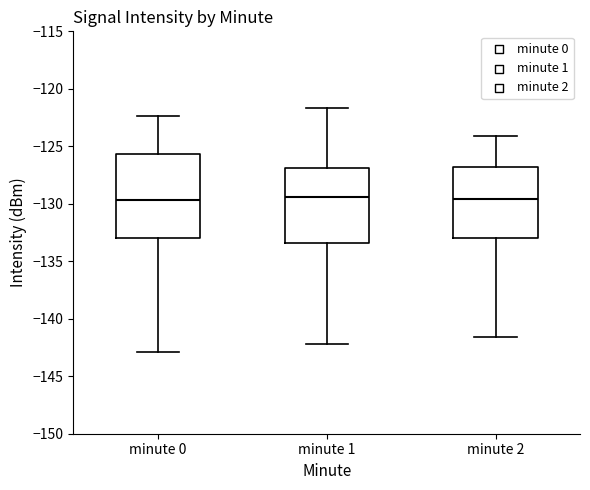

Reading left to right, read every box against the y-axis: the position of its median line, the range the box covers, and the ends of its whiskers. The values are not printed on the chart, so give them approximately, as read against the axis.

minute 0: median -129.5, box -133.0 to -125.5, whiskers -143.0 to -122.5
minute 1: median -129.5, box -133.5 to -127.0, whiskers -142.0 to -121.5
minute 2: median -129.5, box -133.0 to -127.0, whiskers -141.5 to -124.0